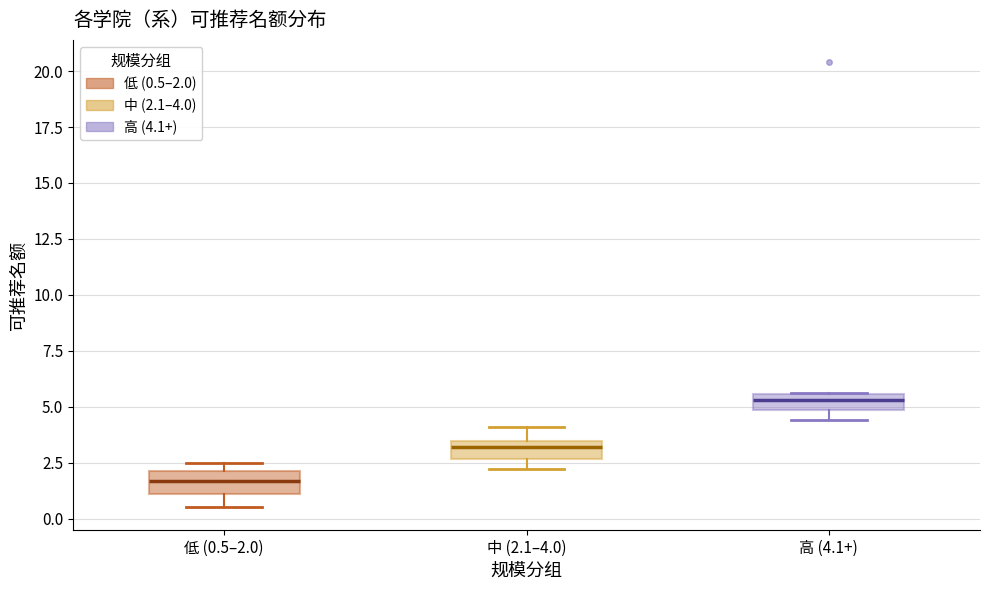

Where is the upper edge of the box for 高 (4.1+) on the y-axis? The values are not printed on the chart, so give them approximately, as read against the axis.

5.5